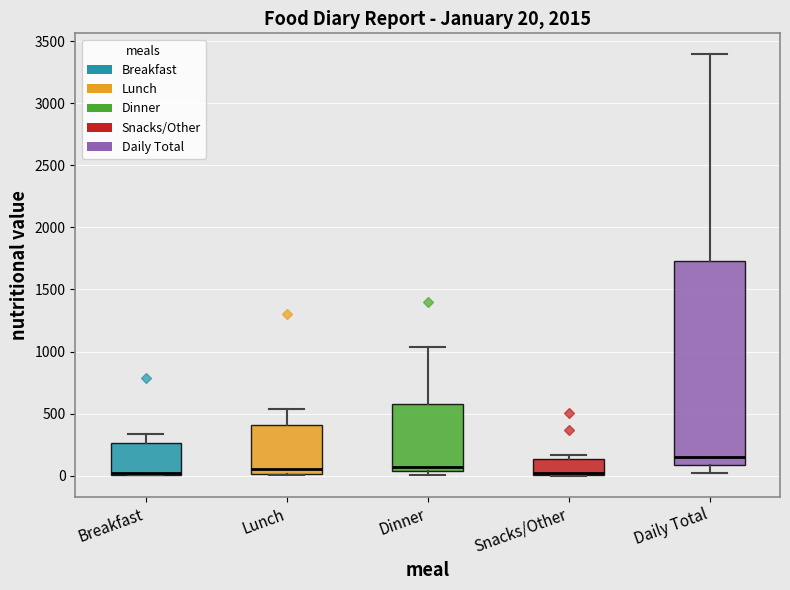

Which box is the tallest, from its lower edge to its upper edge?

Daily Total